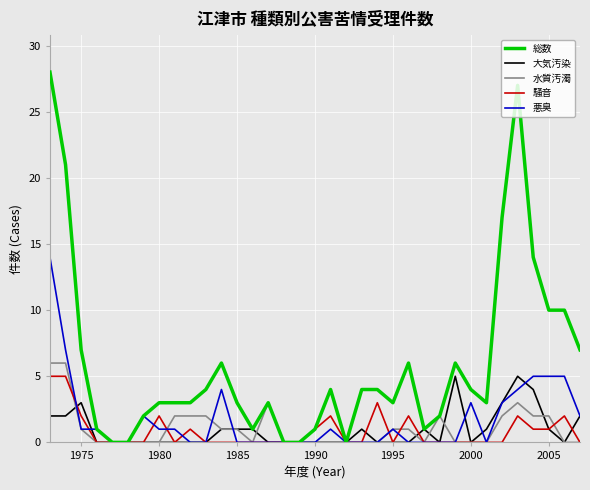

What is the average value of the 水質汚濁 series?

1